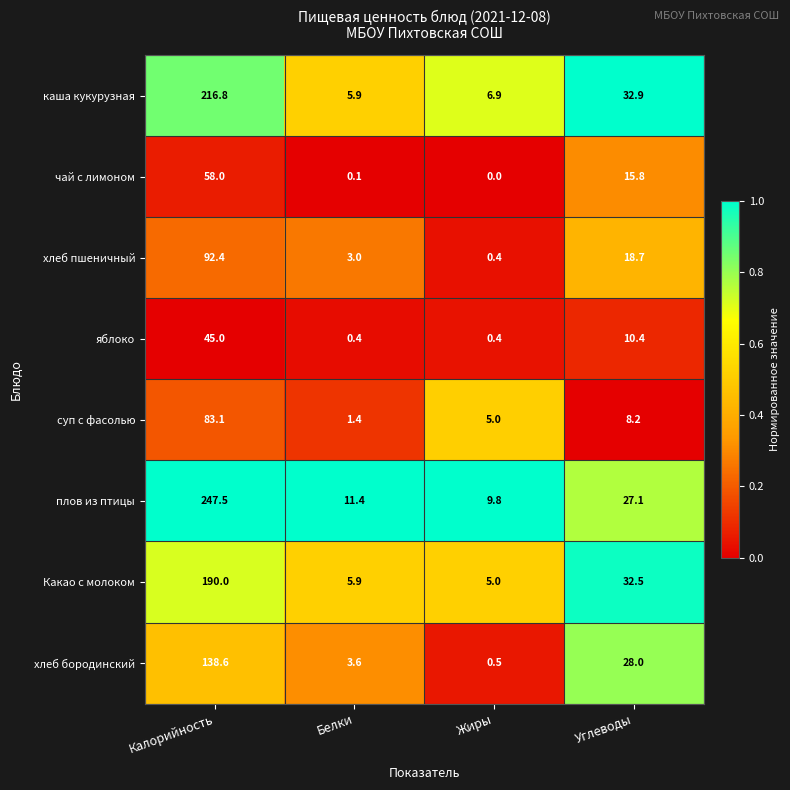

What is the sum of the яблоко values at Жиры and Белки?

0.8